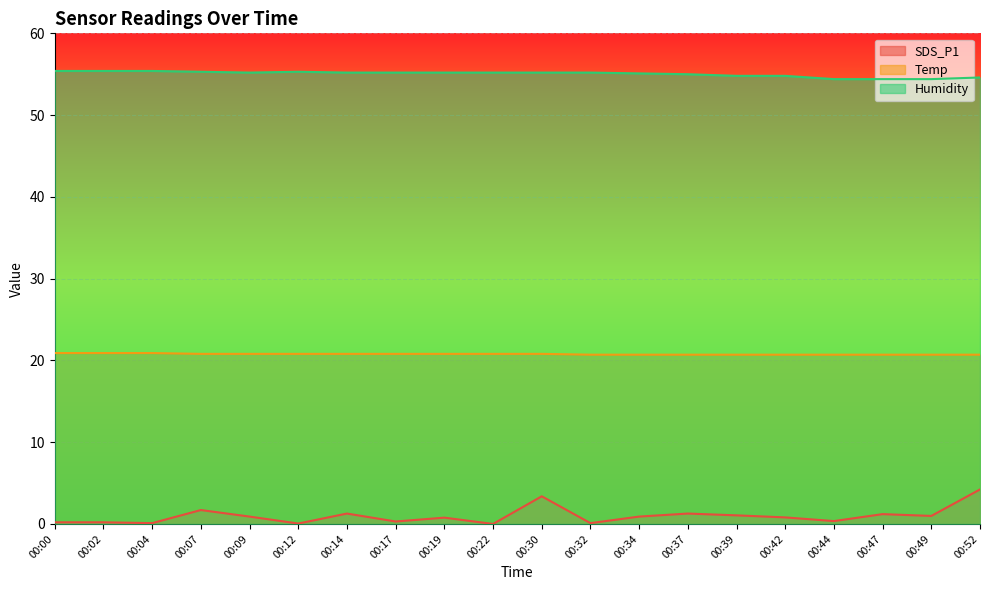

List the series in order of their peak value, highest first.

Humidity, Temp, SDS_P1